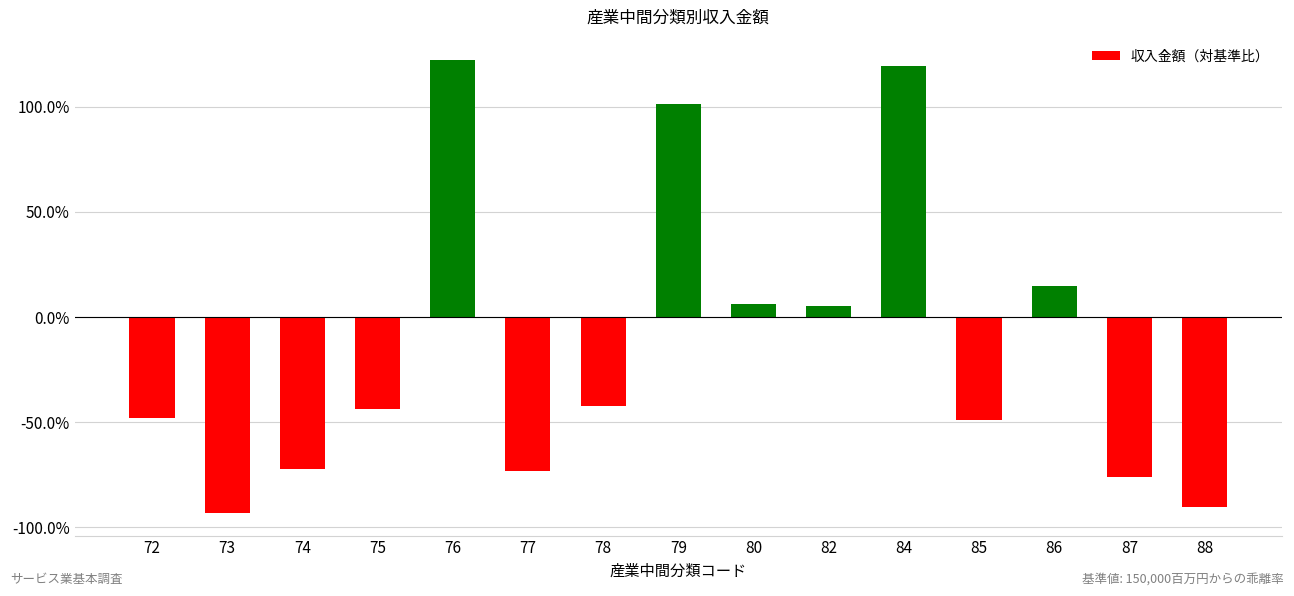

How many values are below -43?

8